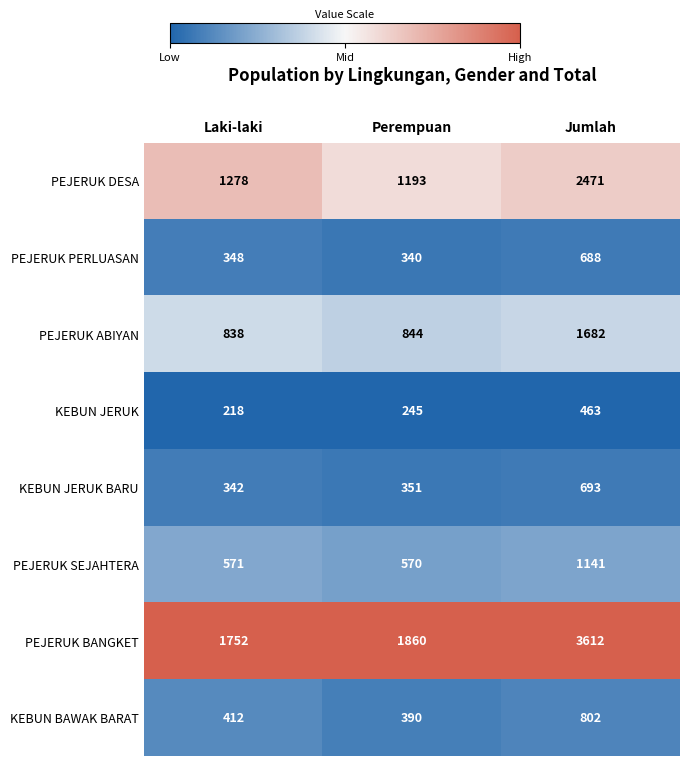

Is it true that PEJERUK BANGKET equals 569 at Laki-laki?

False